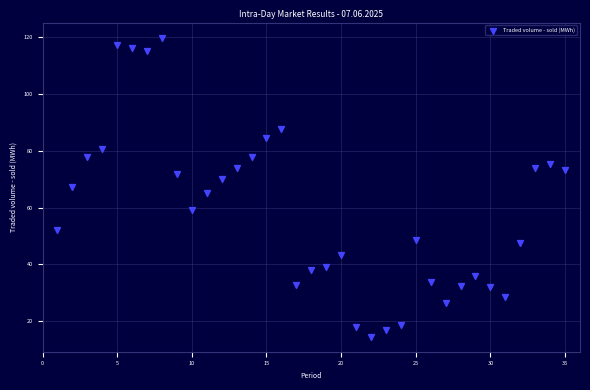

What is the range of X values (max minus min)?

34.0